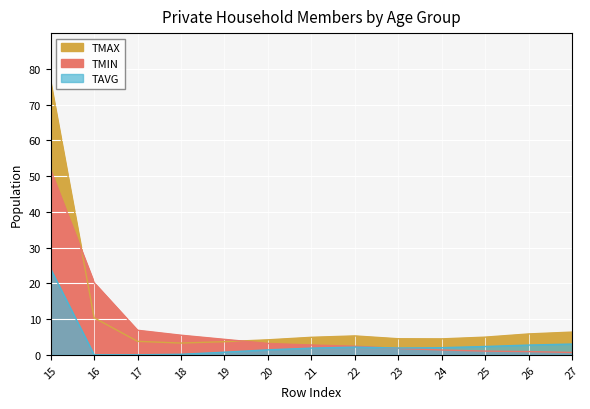

How many times do TMAX and TMIN cross each other?

2